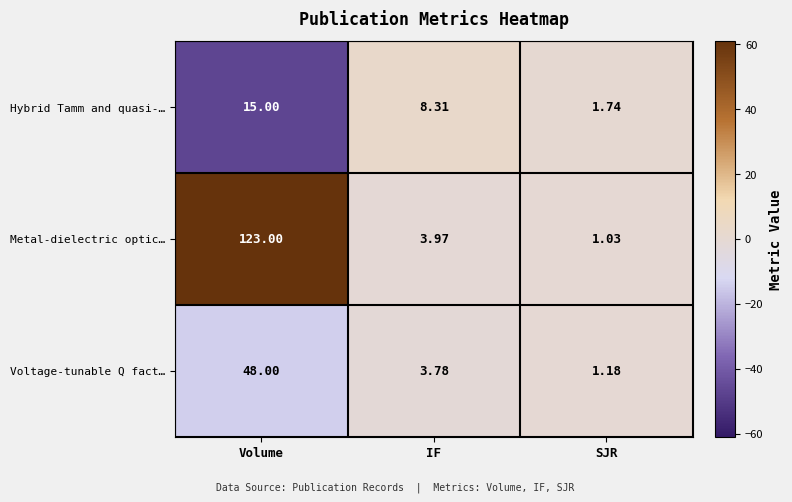

Rank the series by their average value, from lowest to highest.

Hybrid Tamm and quasi-…, Voltage-tunable Q fact…, Metal-dielectric optic…